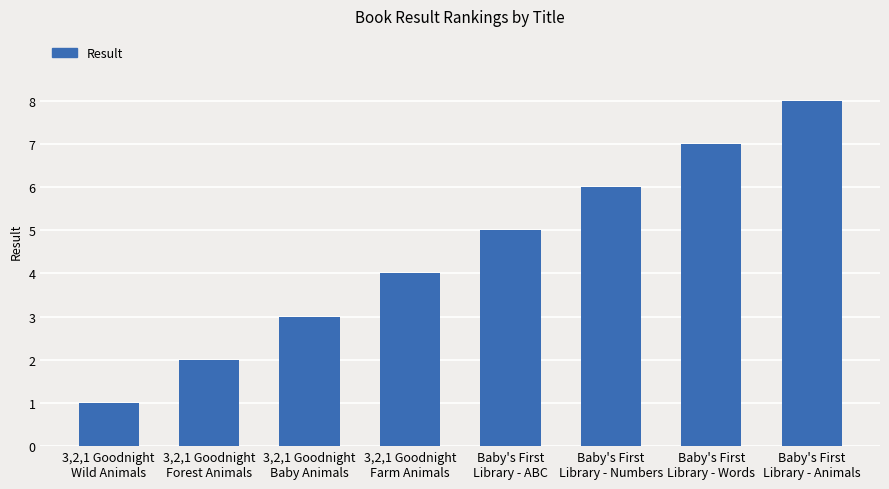

Where is the data nearest to the value 4?

3,2,1 Goodnight
Farm Animals